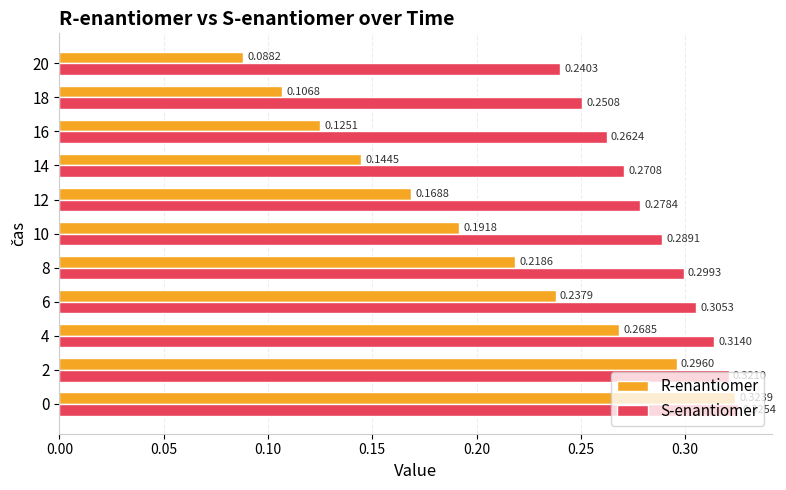

What is the sum of all S-enantiomer values?

3.2